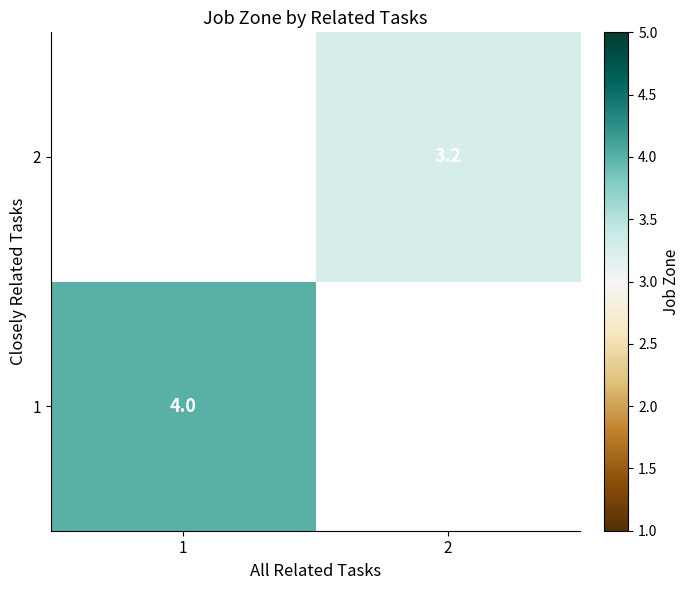

How many data points does each series have?

2